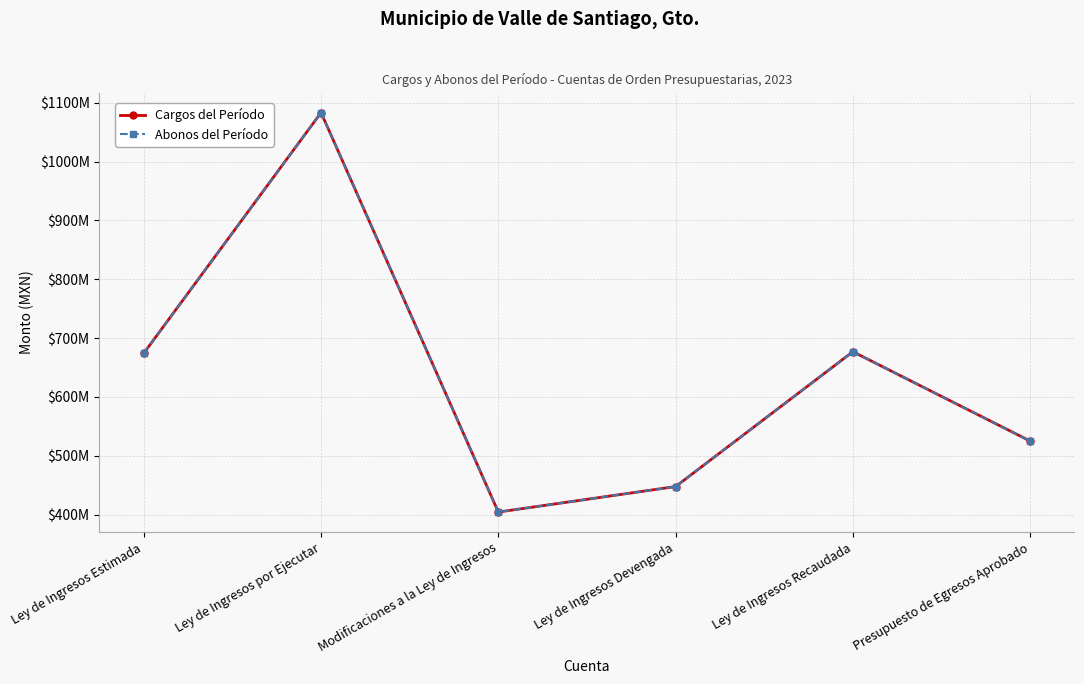

Reading left to right, what are all the values shown in this chart?

Cargos del Período: 674315482.7	1083155054.8	404266237.1	447583498.8	676800455.6	525000000.0
Abonos del Período: 674315482.7	1083155054.8	404266237.1	447583498.8	676800455.6	525000000.0